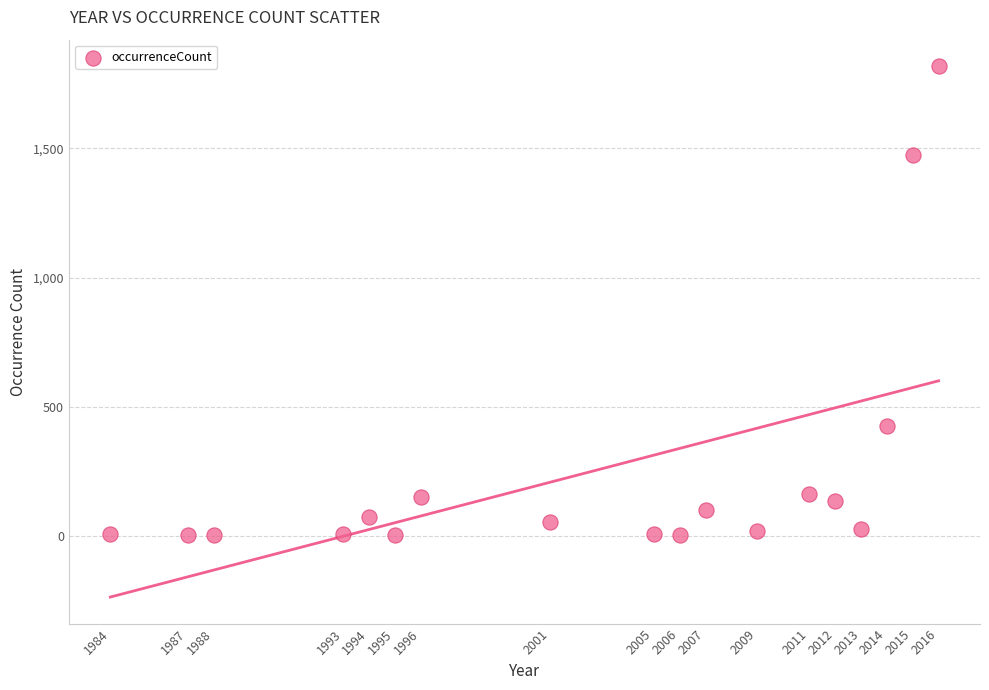

What Y value in the scatter plot is closest to 911?

426